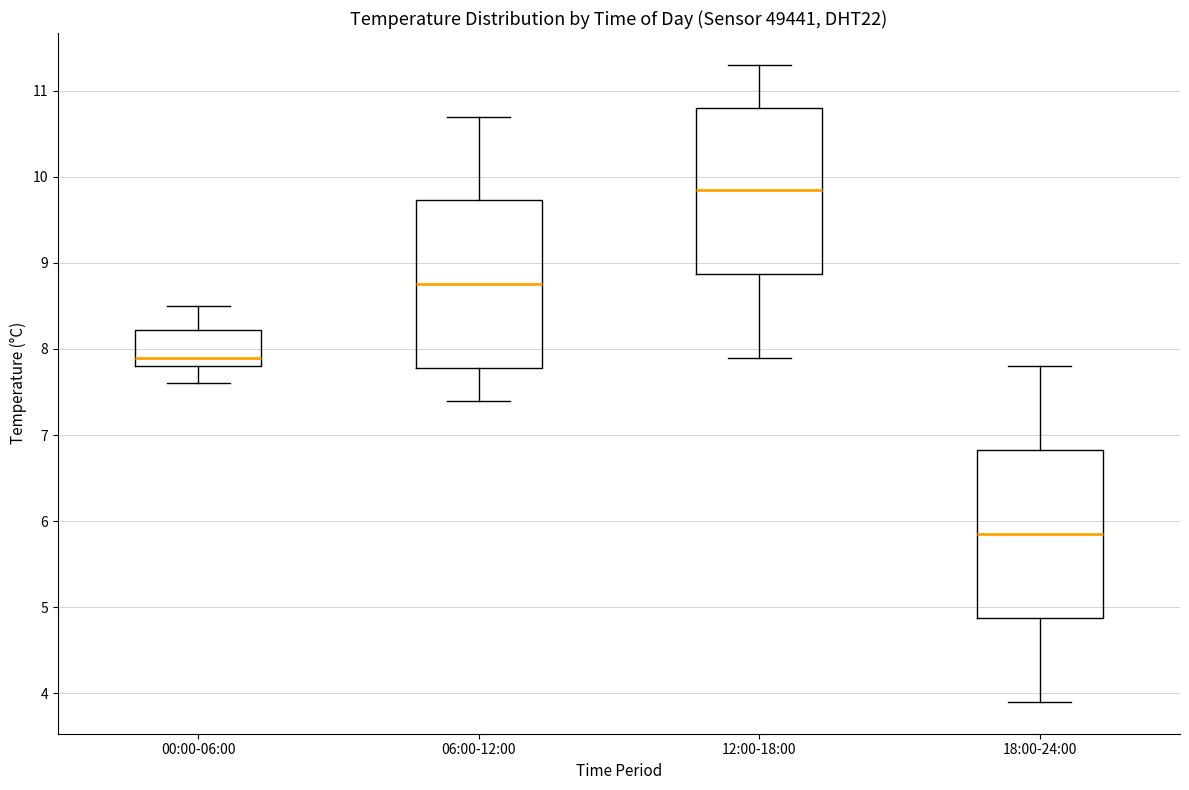

Where does the upper whisker of the box for 12:00-18:00 end on the y-axis? The values are not printed on the chart, so give them approximately, as read against the axis.

11.3